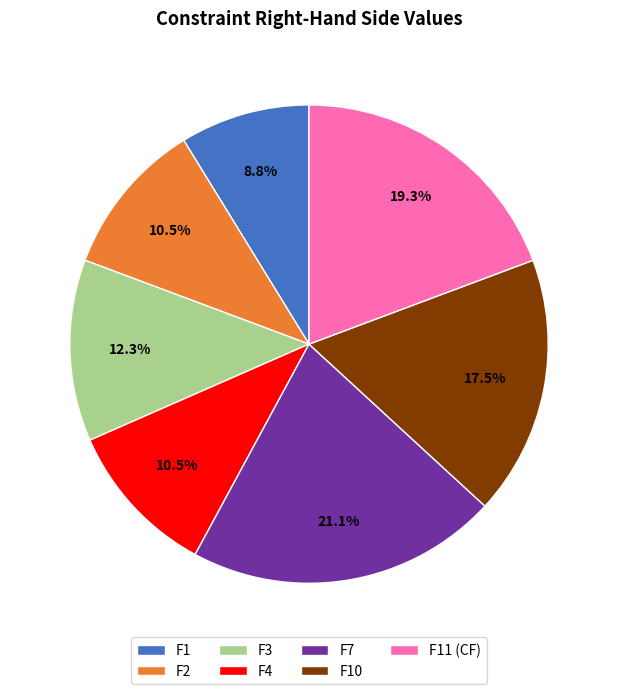

To the nearest percent, what is the difference between the largest and smallest slice percentages?

12%